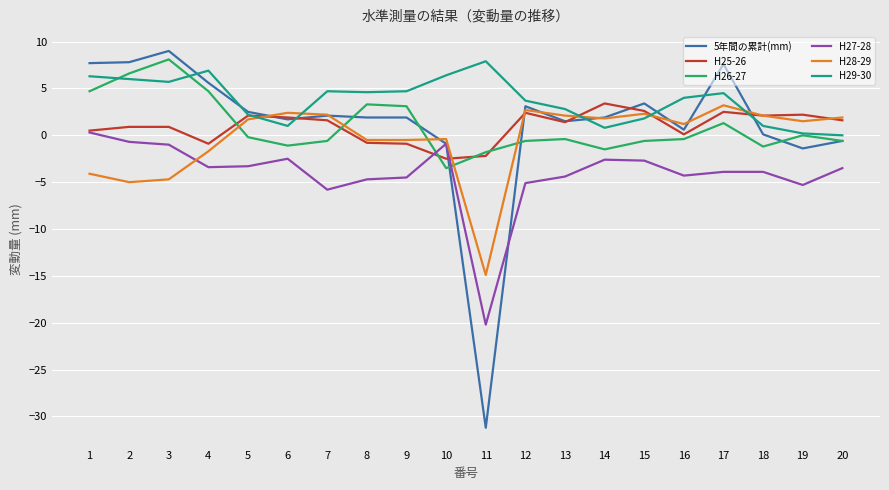

Which series has the largest range (max minus min)?

5年間の累計(mm)